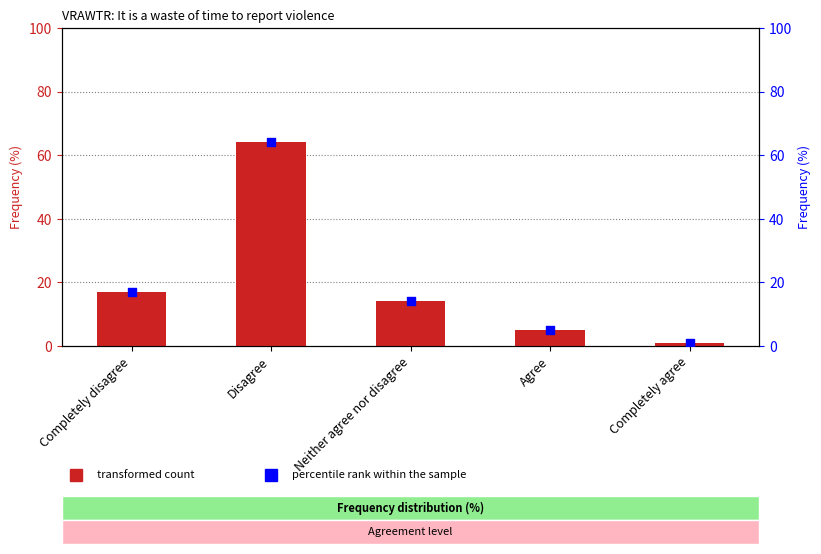

What is the total value across all series at Agree?

10